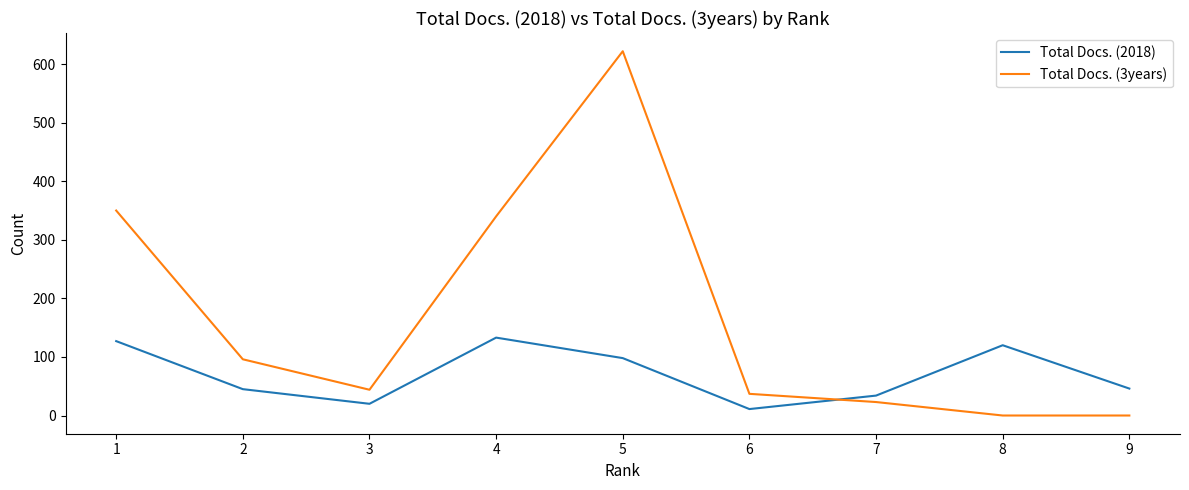

True or false: Total Docs. (2018) has a value of 98 at 5.

True